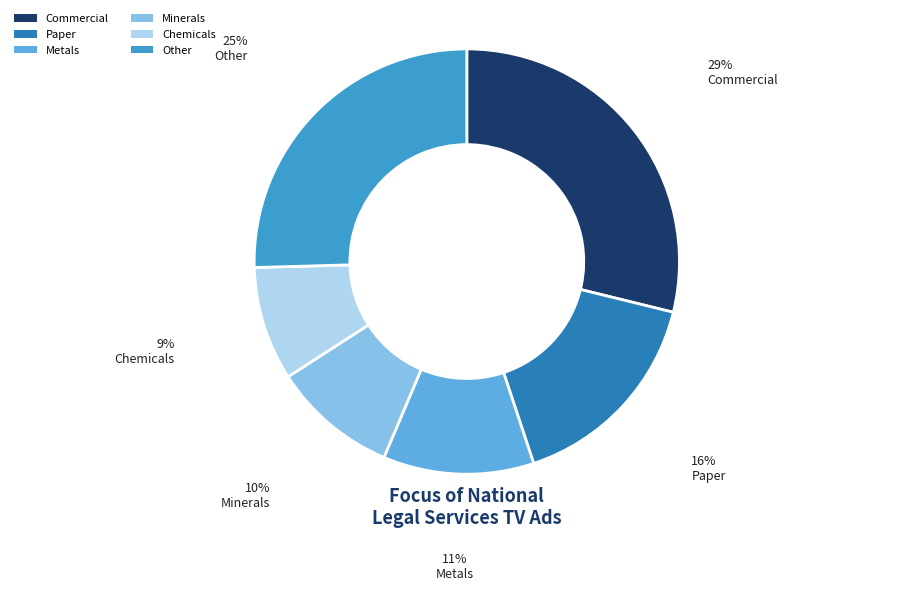

What is the ratio of the value at Other to the value at Commercial?

0.9